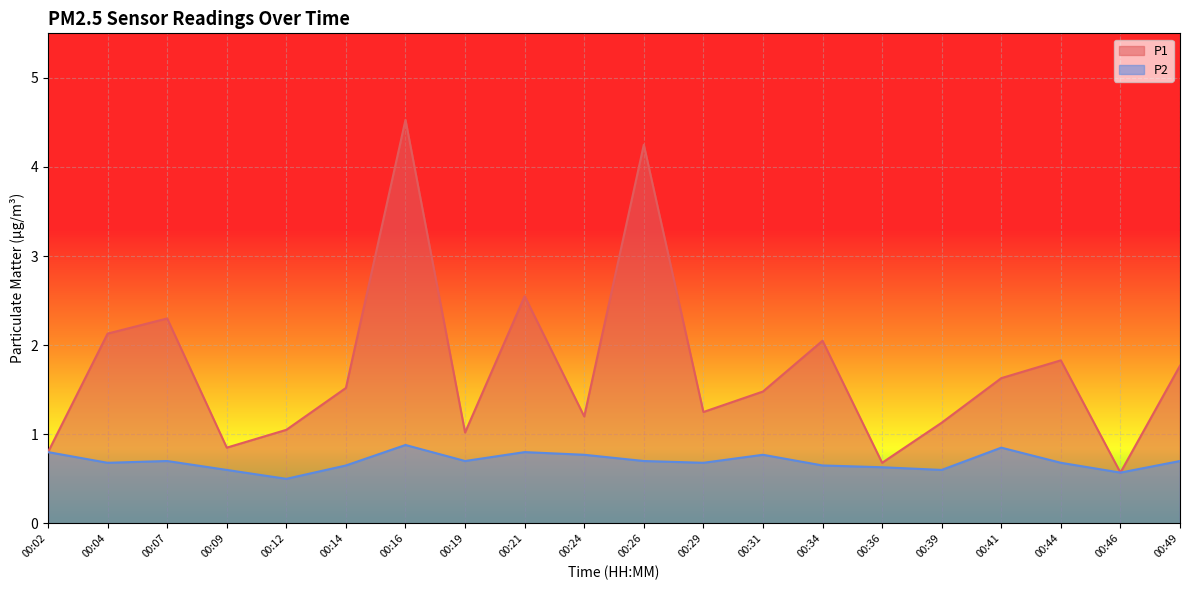

Reading left to right, extract all data points from this chart.

P1: 0.8	2.1	2.3	0.8	1.1	1.5	4.5	1.0	2.5	1.2	4.2	1.2	1.5	2.0	0.7	1.1	1.6	1.8	0.6	1.8
P2: 0.8	0.7	0.7	0.6	0.5	0.7	0.9	0.7	0.8	0.8	0.7	0.7	0.8	0.7	0.6	0.6	0.8	0.7	0.6	0.7